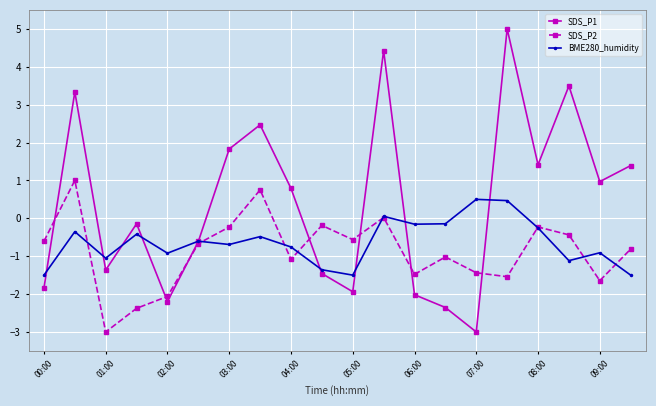

Rank the series by their maximum value, from highest to lowest.

SDS_P1, SDS_P2, BME280_humidity